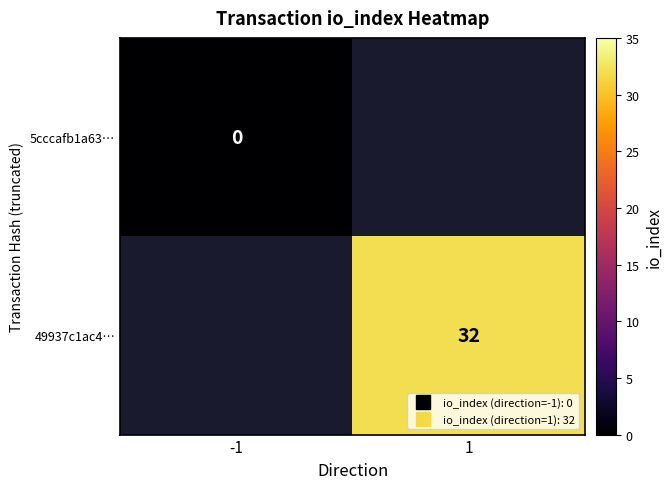

True or false: 49937c1ac4… has a value of 32.0 at 1.

True